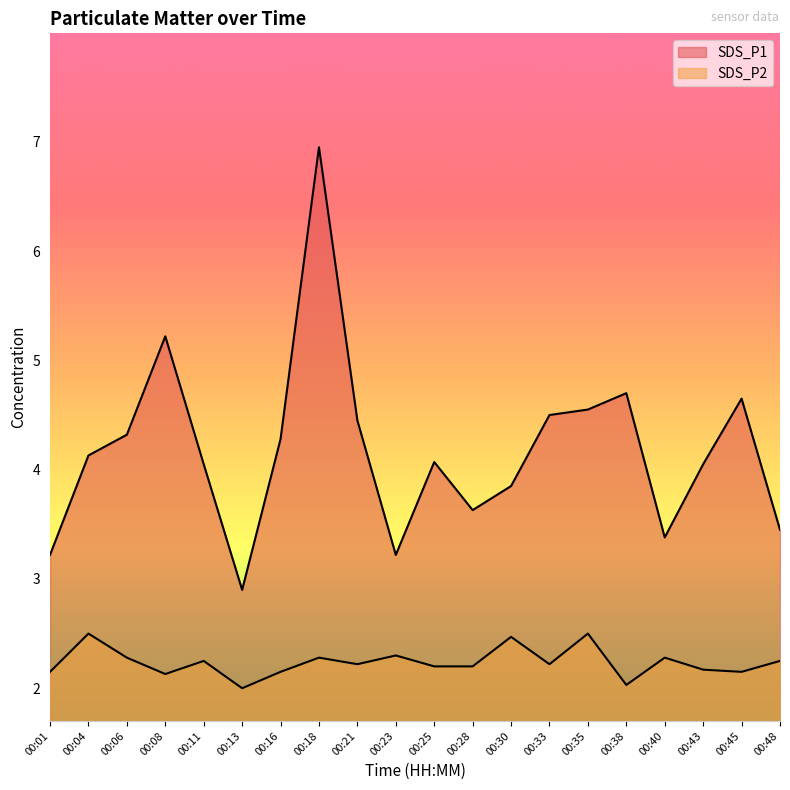

Which category has the lowest value across all series?

00:13